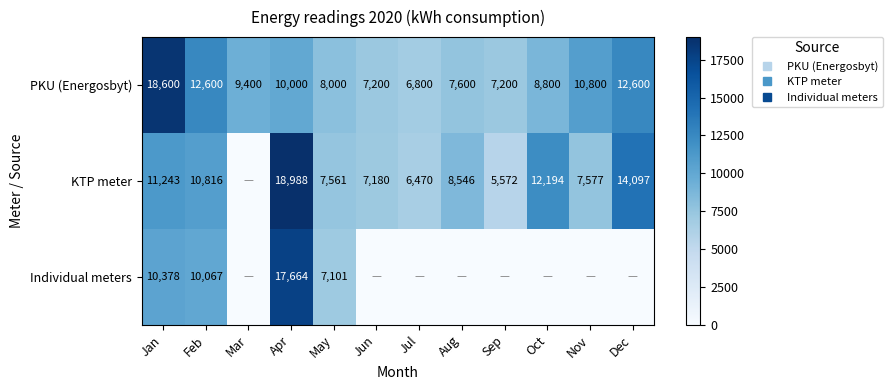

Where does the KTP meter series first go above 8546?

Jan